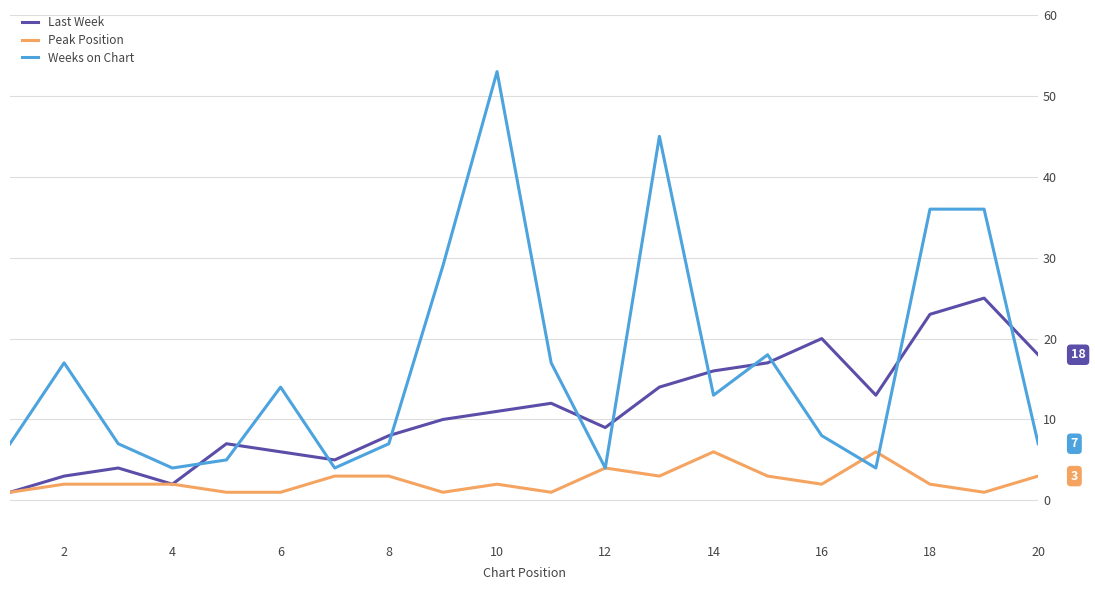

Which series has the largest range (max minus min)?

Weeks on Chart